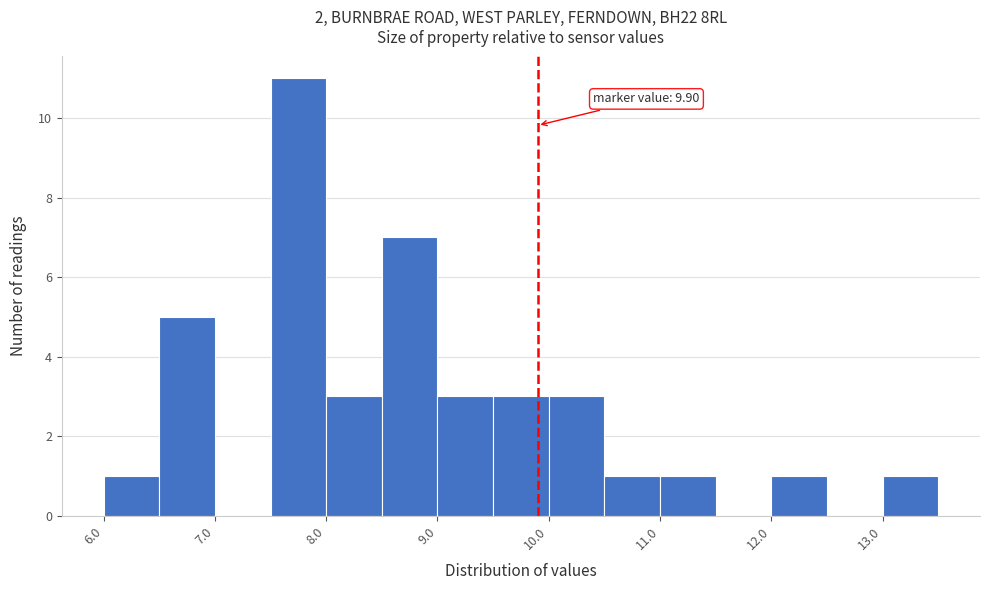

Which range on the x-axis has the tallest bar?

7.5 to 8.0